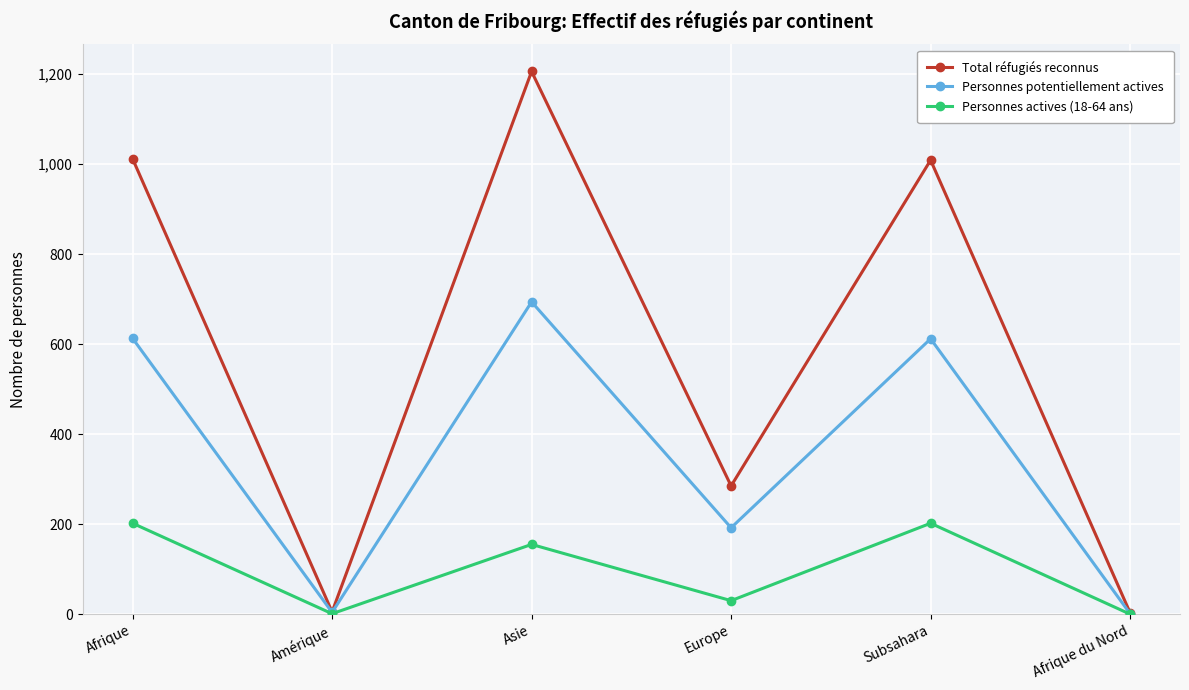

List the series in order of their peak value, lowest first.

Personnes actives (18-64 ans), Personnes potentiellement actives, Total réfugiés reconnus